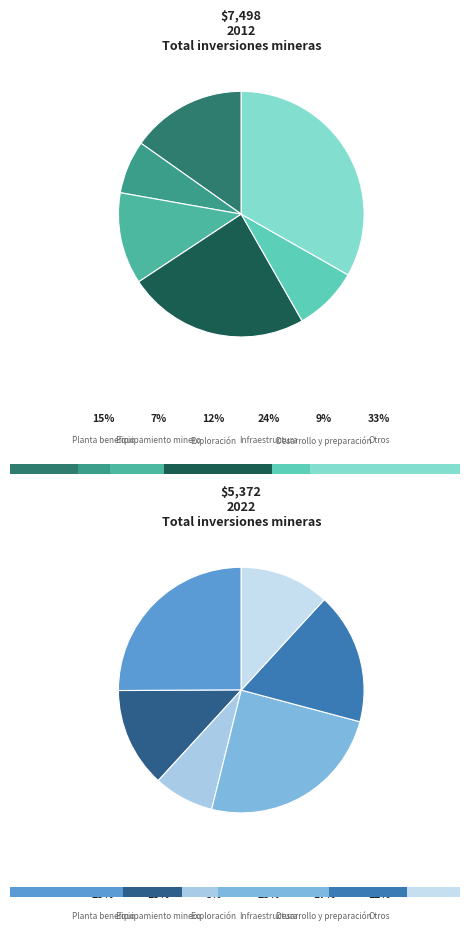

What is the spread (max minus min) of values at 5?

1856.8